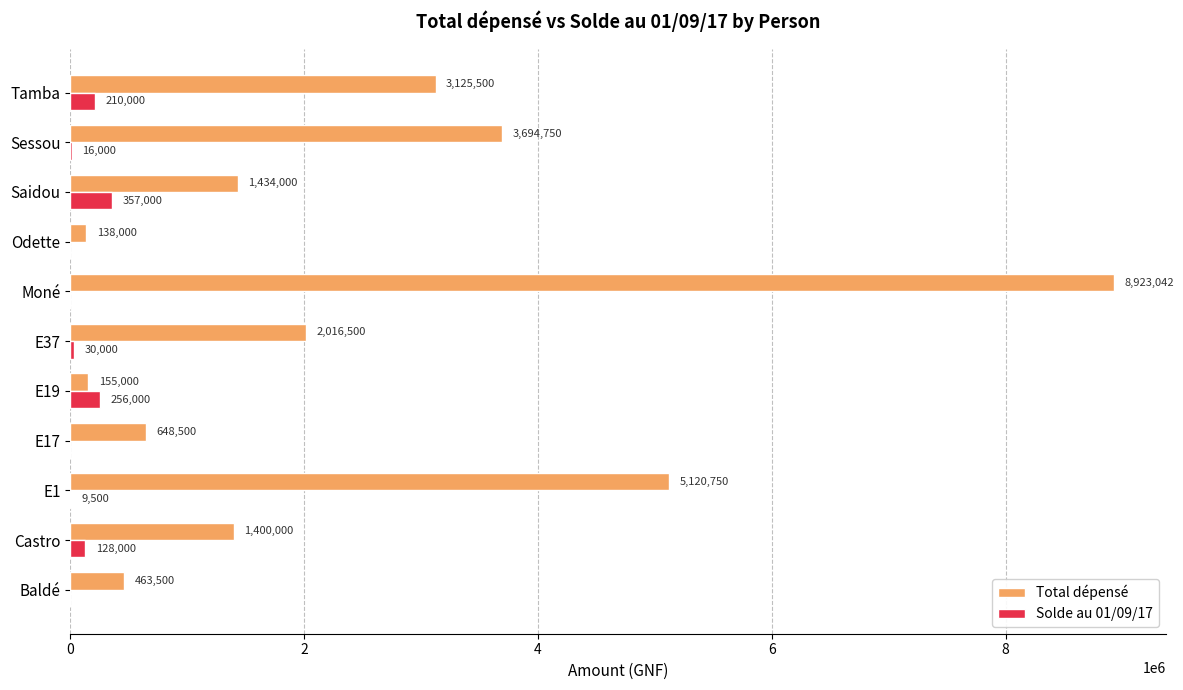

What is the sum of all Solde au 01/09/17 values?

1006500